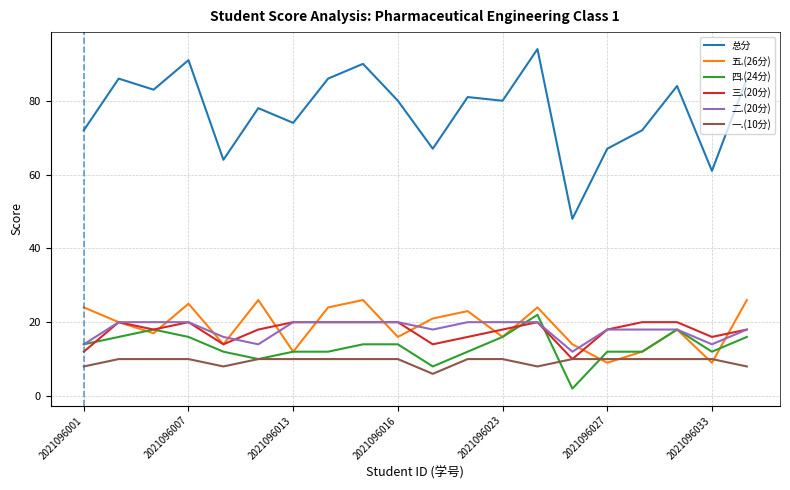

Which series has the largest total across all categories?

总分